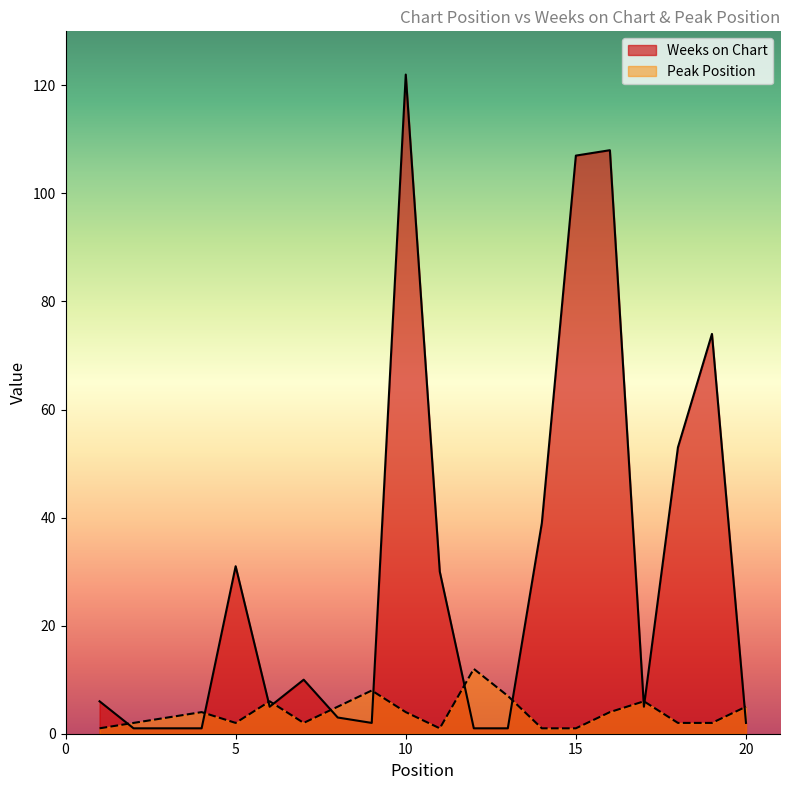

True or false: Peak Position and Weeks on Chart intersect in this chart.

True